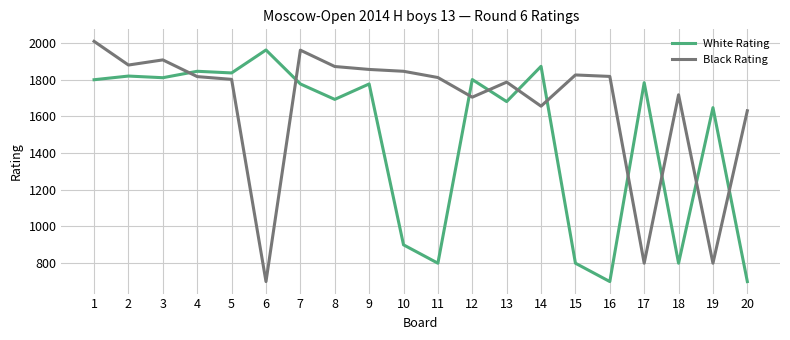

List the series in order of their overall mean, lowest first.

White Rating, Black Rating